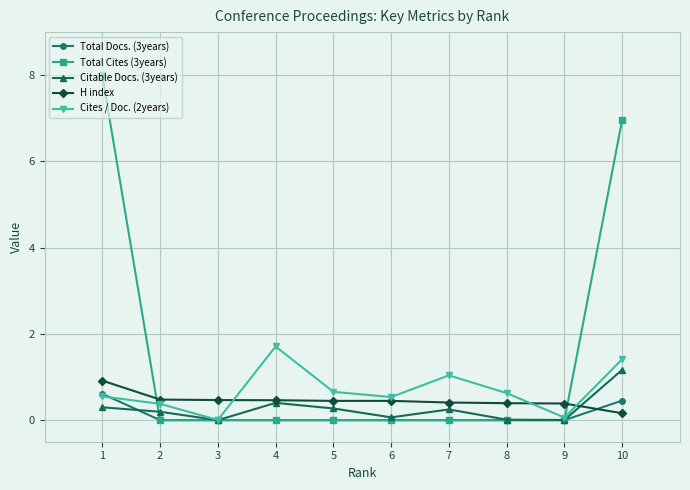

Count the number of data series in this chart.

5